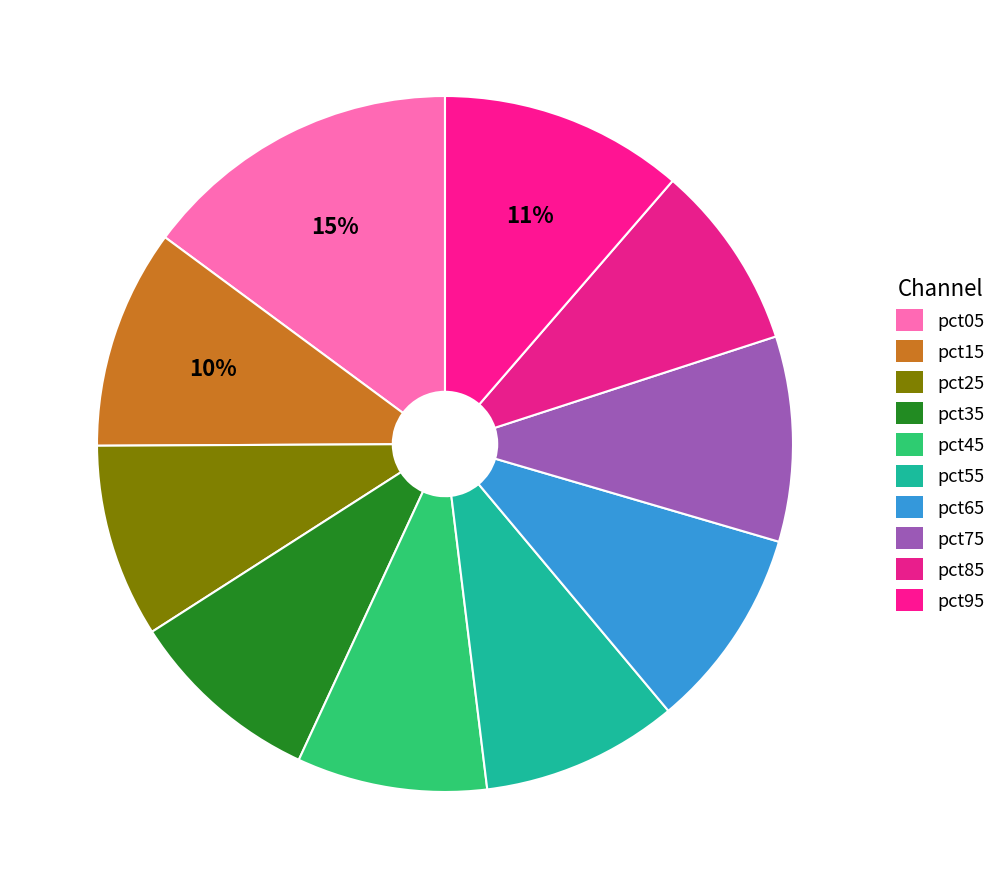

Is the sum of pct85 and pct65 greater than half?

No